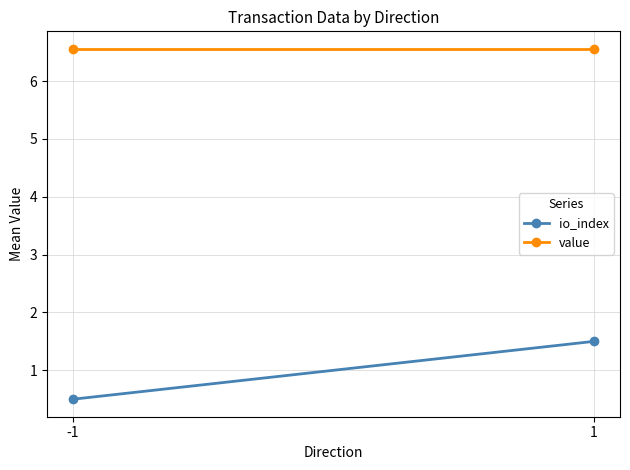

Rank the series by their maximum value, from highest to lowest.

value, io_index